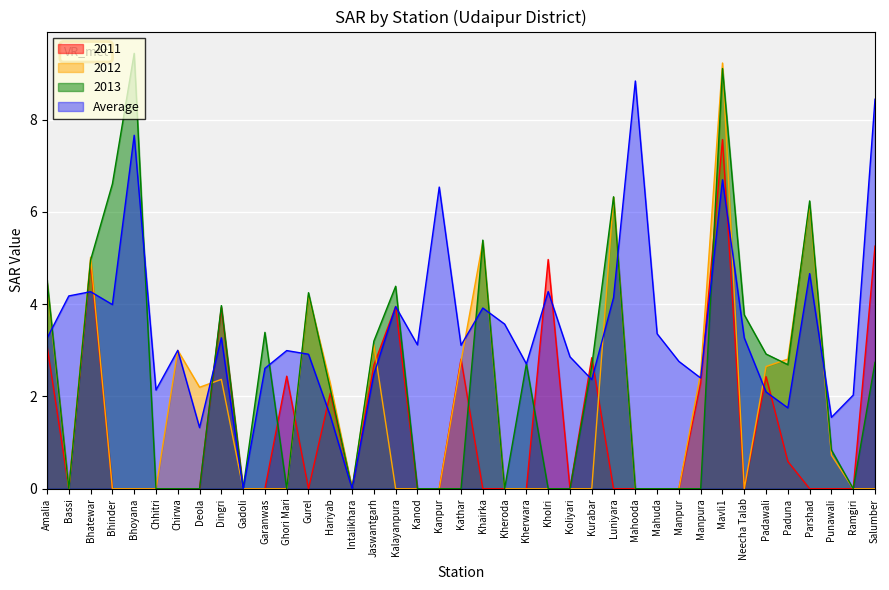

True or false: 2013 and 2012 intersect in this chart.

True